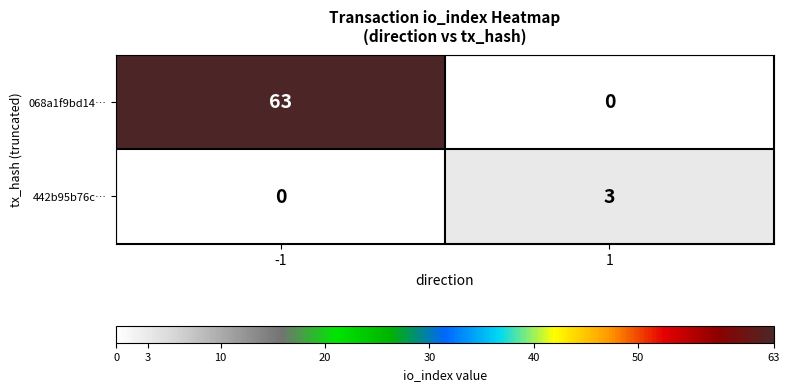

Reading right to left, transcribe all the data shown in this chart.

068a1f9bd14…: 1=0	-1=63
442b95b76c…: 1=3	-1=0